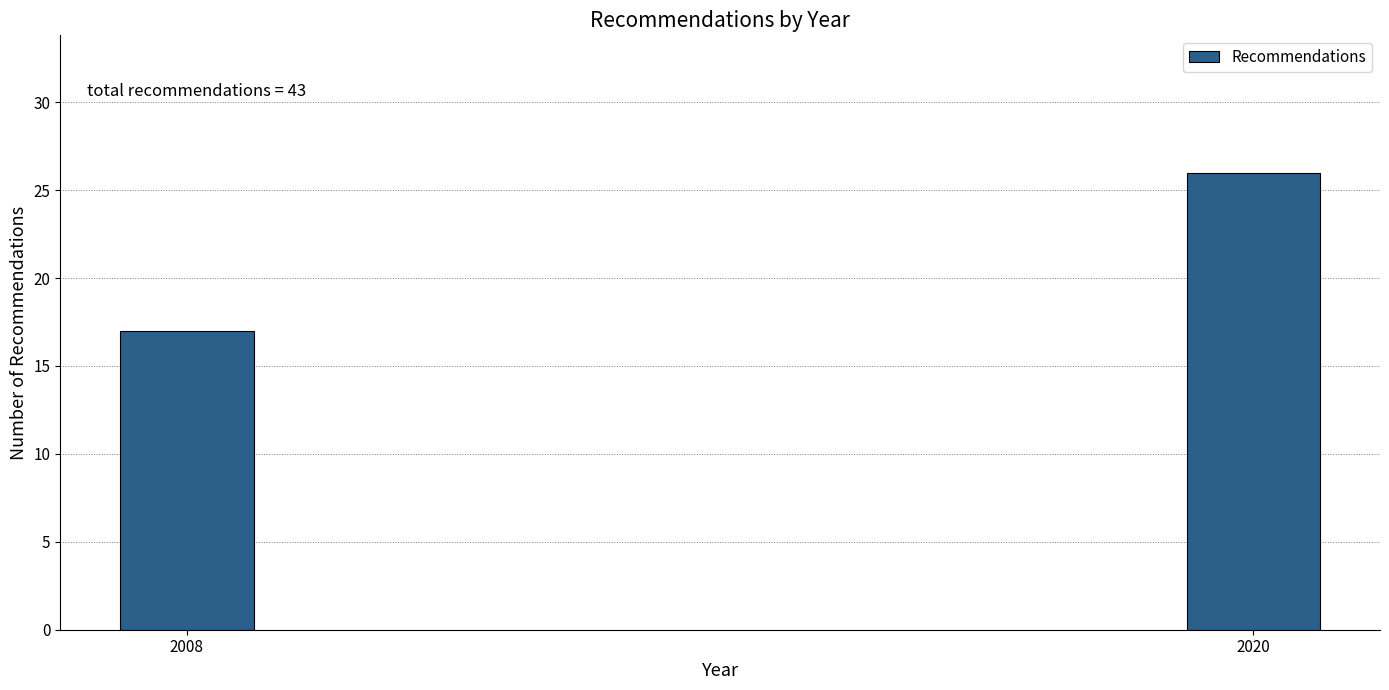

Reading left to right, transcribe all the data shown in this chart.

17	26